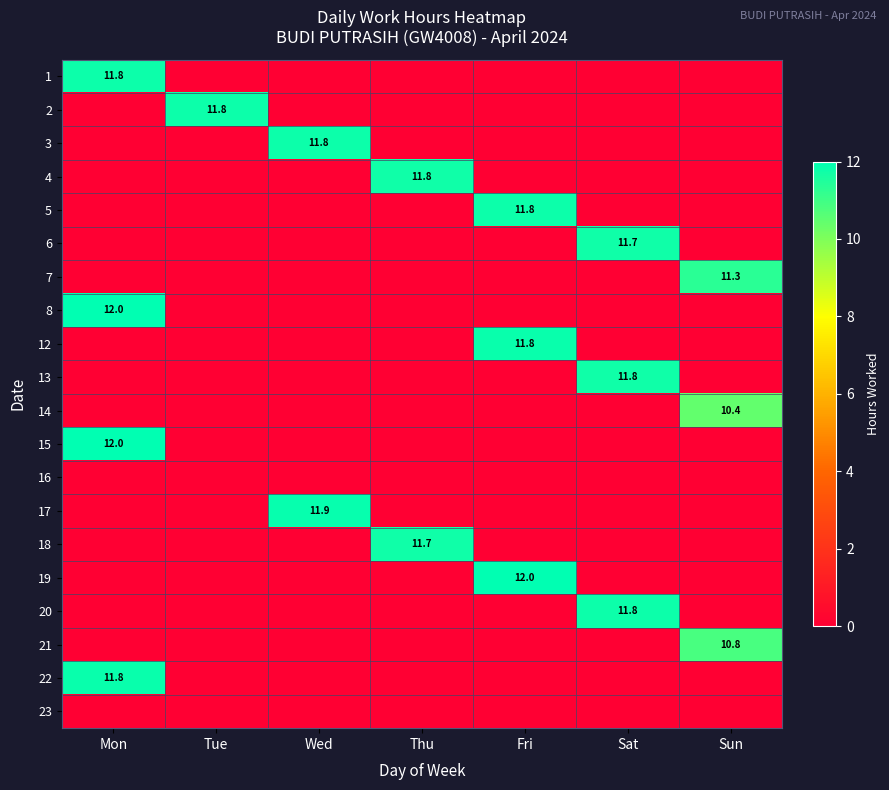

What is the total value across all series at Sat?

35.3